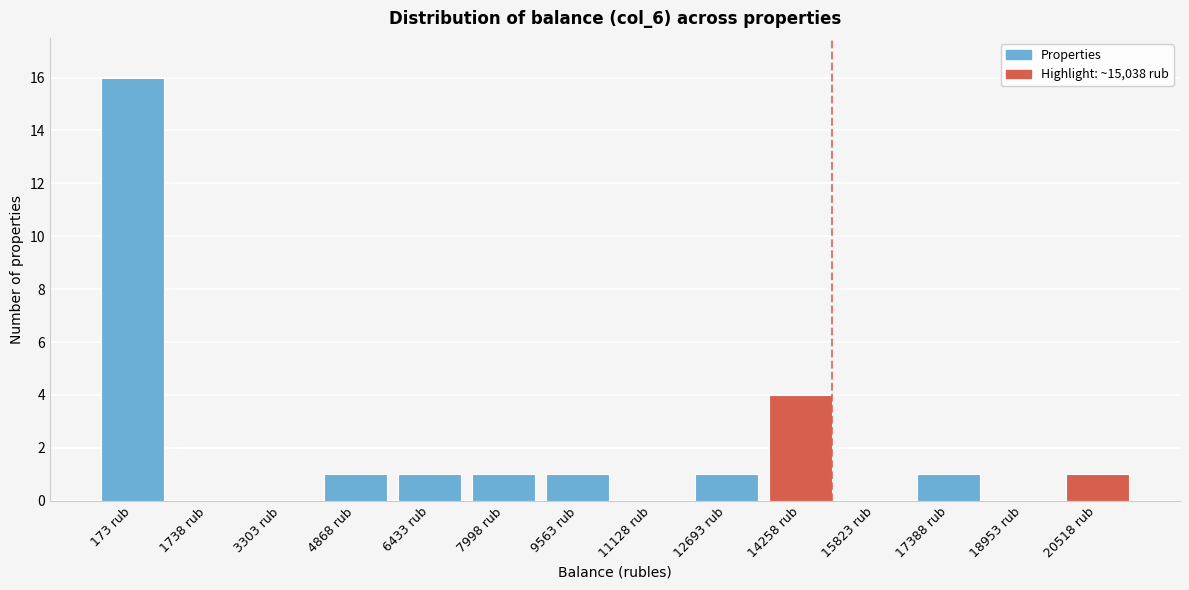

Reading left to right, what are all the values shown in this chart?

173 rub=16	1738 rub=0	3303 rub=0	4868 rub=1	6433 rub=1	7998 rub=1	9563 rub=1	11128 rub=0	12693 rub=1	14258 rub=4	15823 rub=0	17388 rub=1	18953 rub=0	20518 rub=1